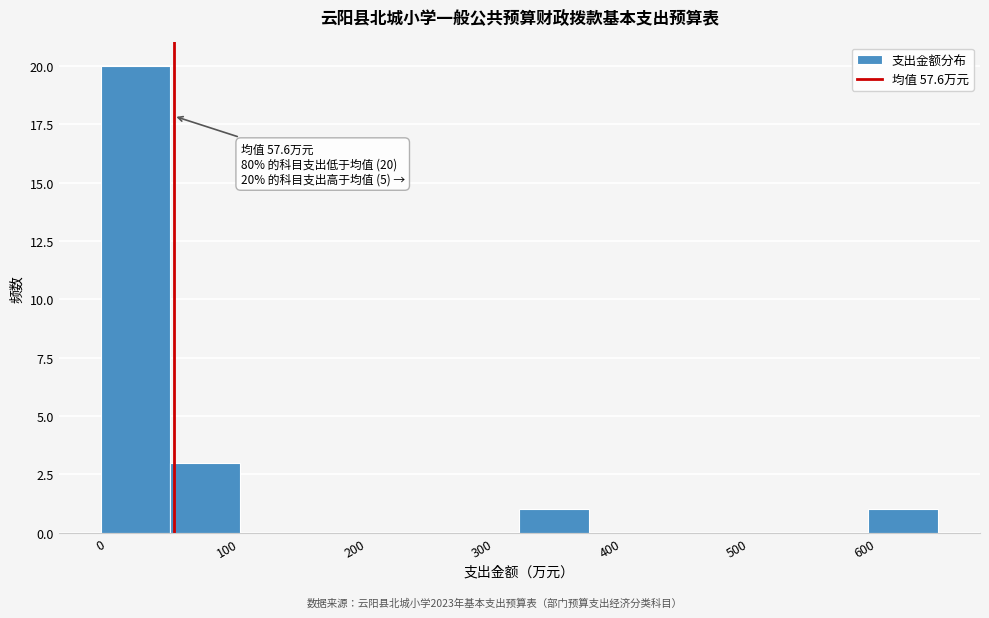

Which range on the x-axis has the tallest bar?

0 to 60